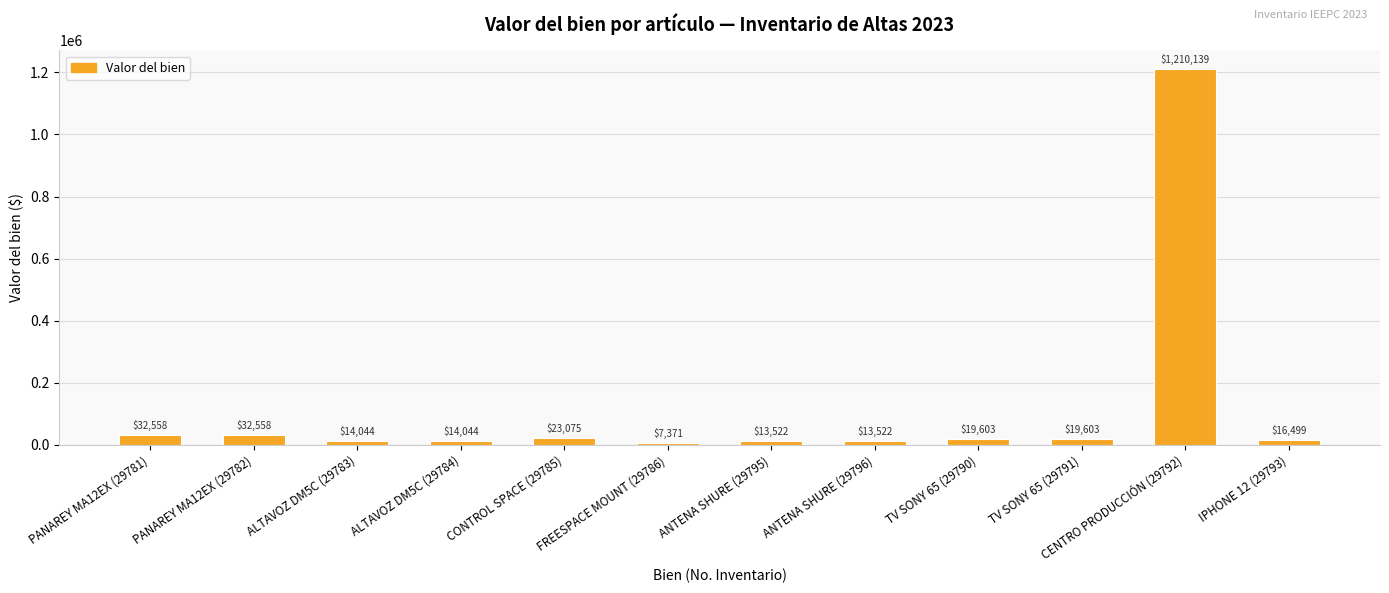

Is it true that the value at CONTROL SPACE (29785) is 23074.7?

True